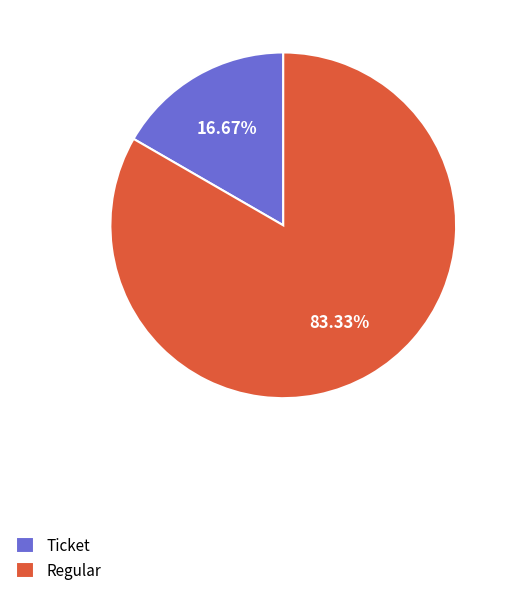

To the nearest percent, what is the average slice percentage?

50%